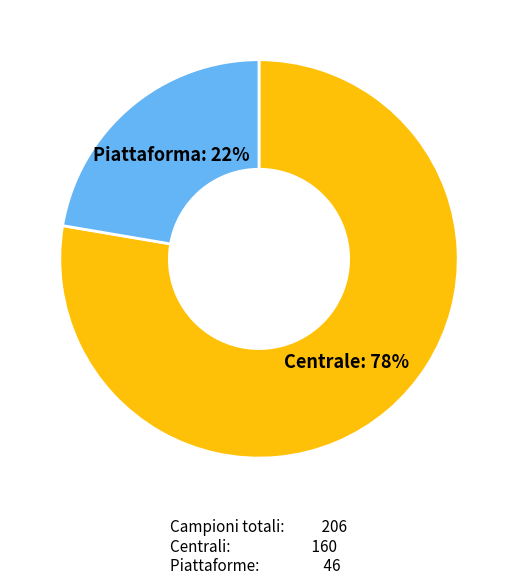

To the nearest percent, what is the average slice percentage?

50%